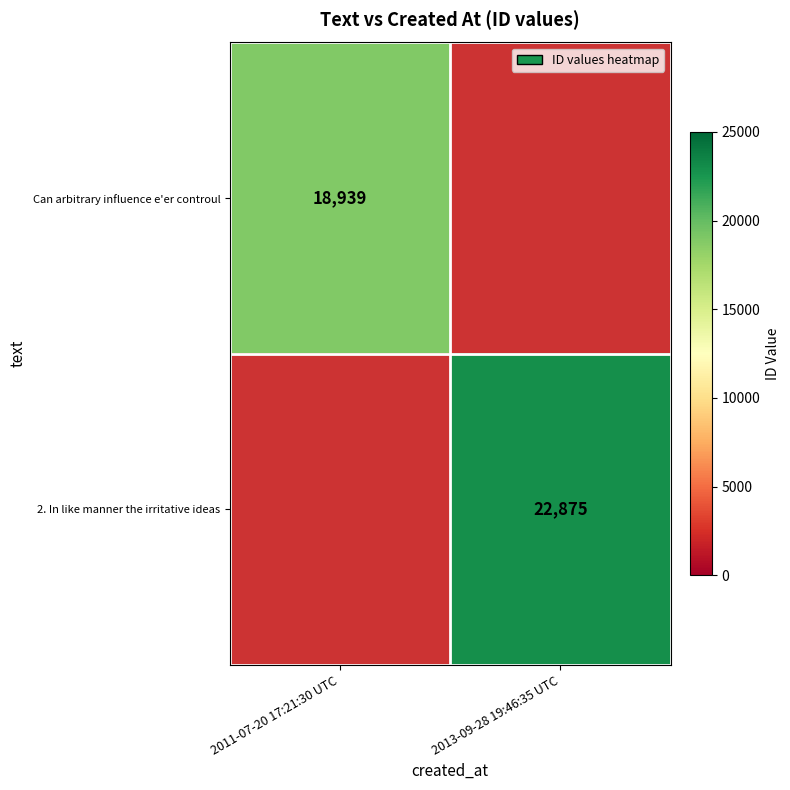

Is the value of 2. In like manner the irritative ideas at 2013-09-28 19:46:35 UTC greater than the value of Can arbitrary influence e'er controul at 2011-07-20 17:21:30 UTC?

Yes